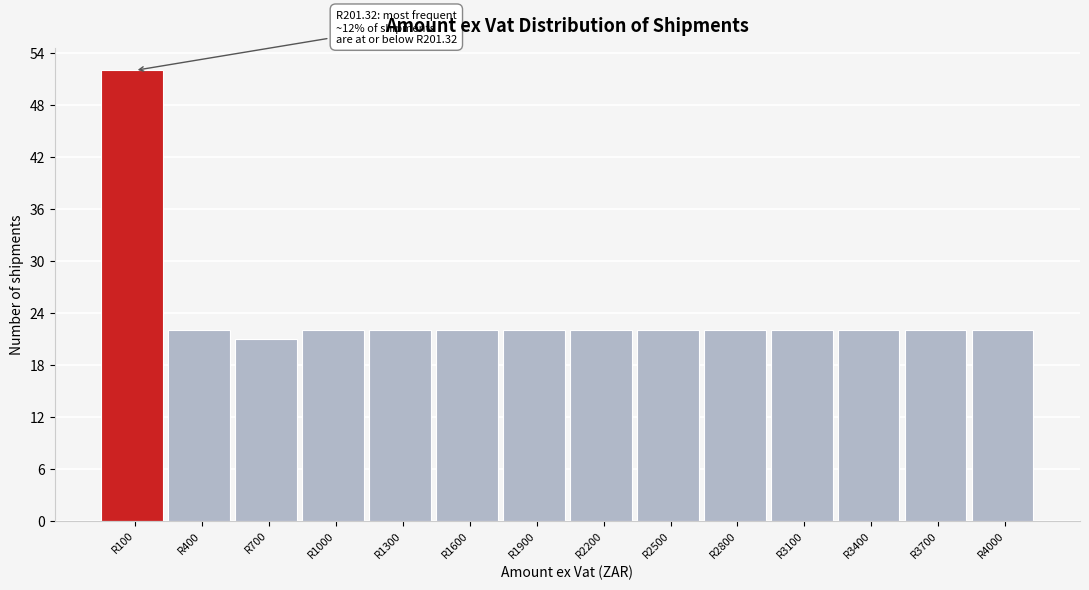

Reading left to right, what are all the values shown in this chart?

52	22	21	22	22	22	22	22	22	22	22	22	22	22